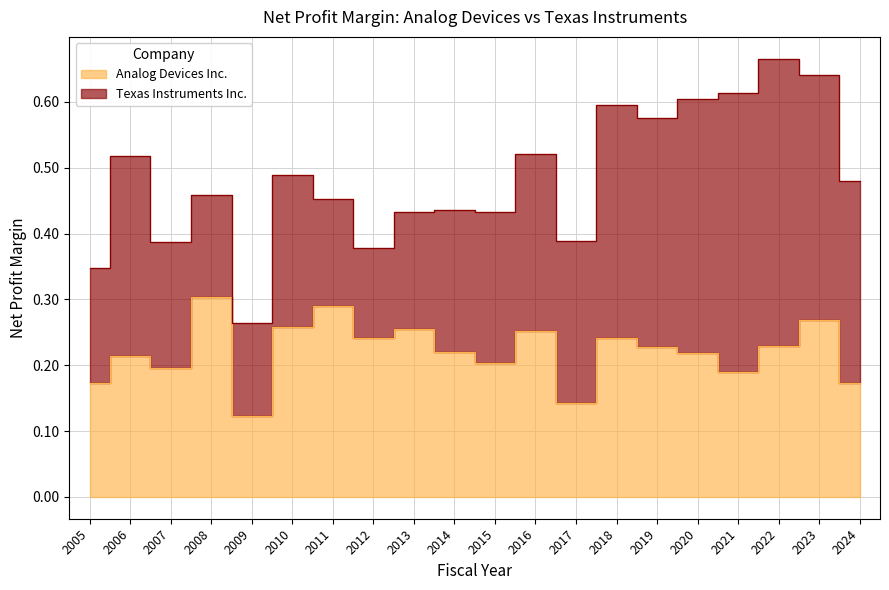

What is the difference between the maximum and minimum values?

0.2